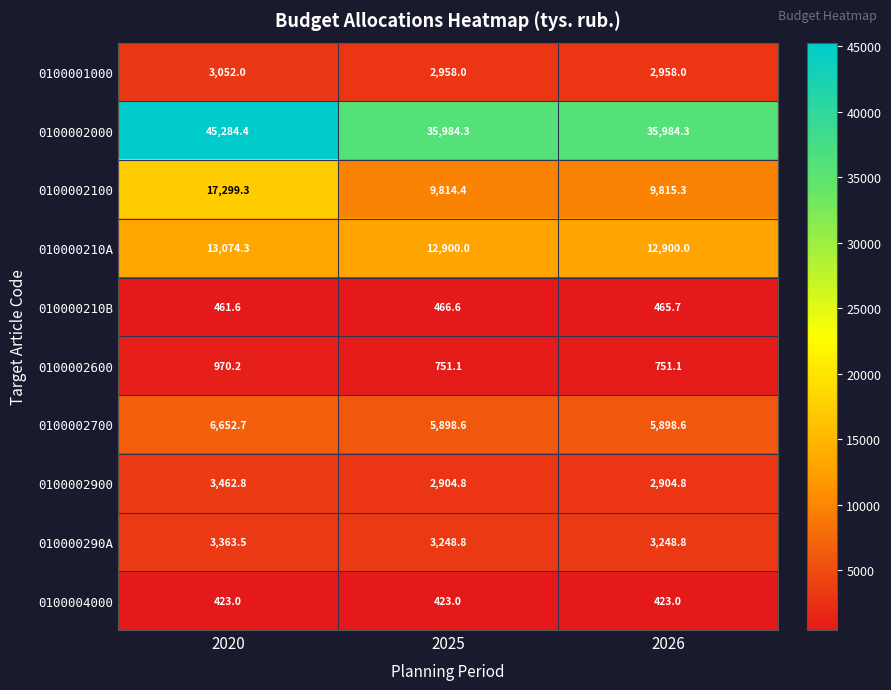

Which series changed the most between 2020 and 2026?

0100002000